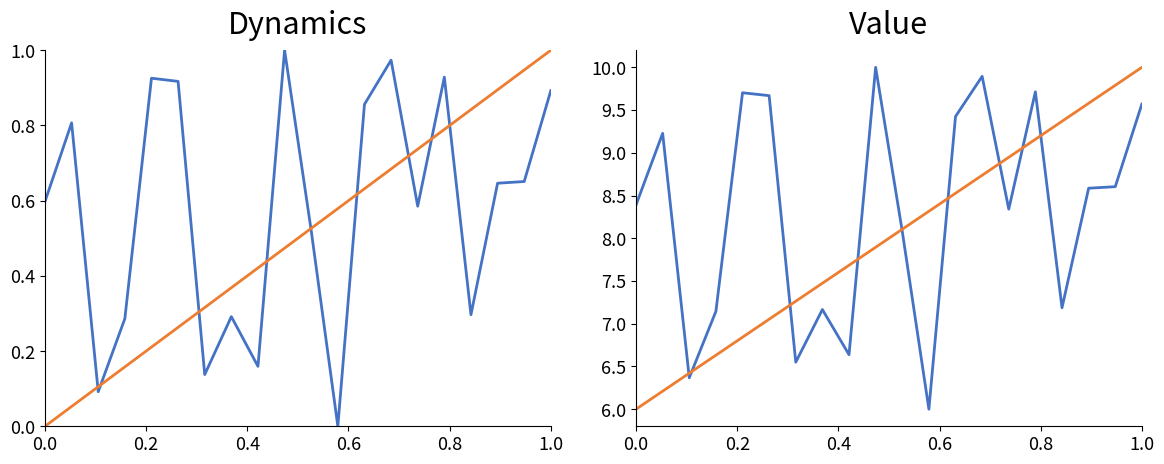

True or false: second and intensity(dBm) cross at least once.

True